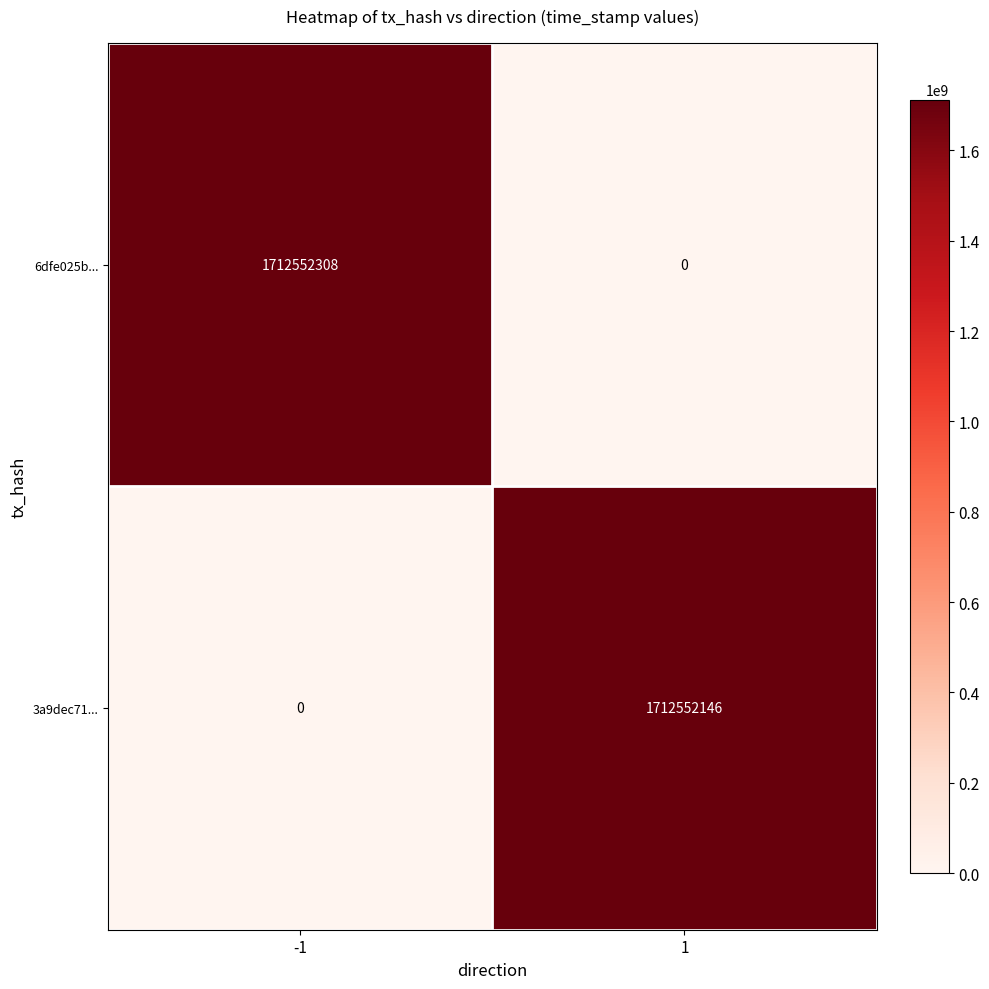

What is the average value of the 6dfe025b... series?

856276154